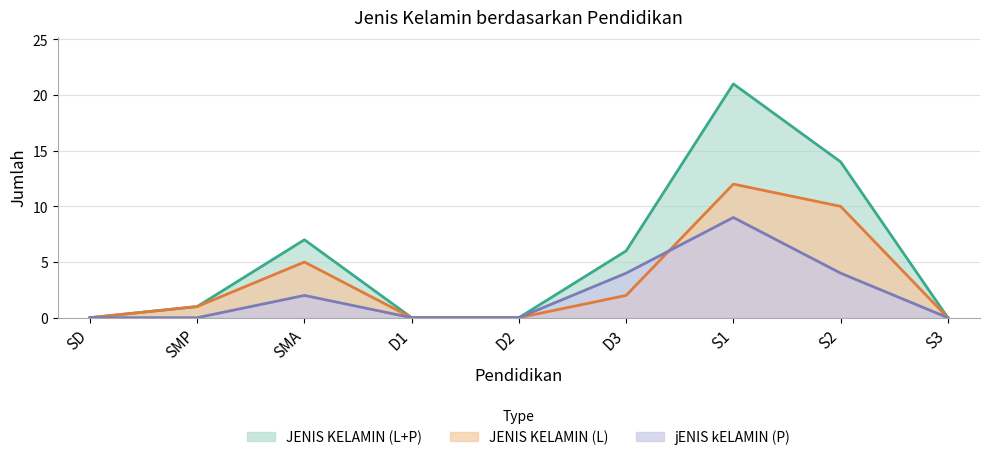

What position from the left is SD?

1